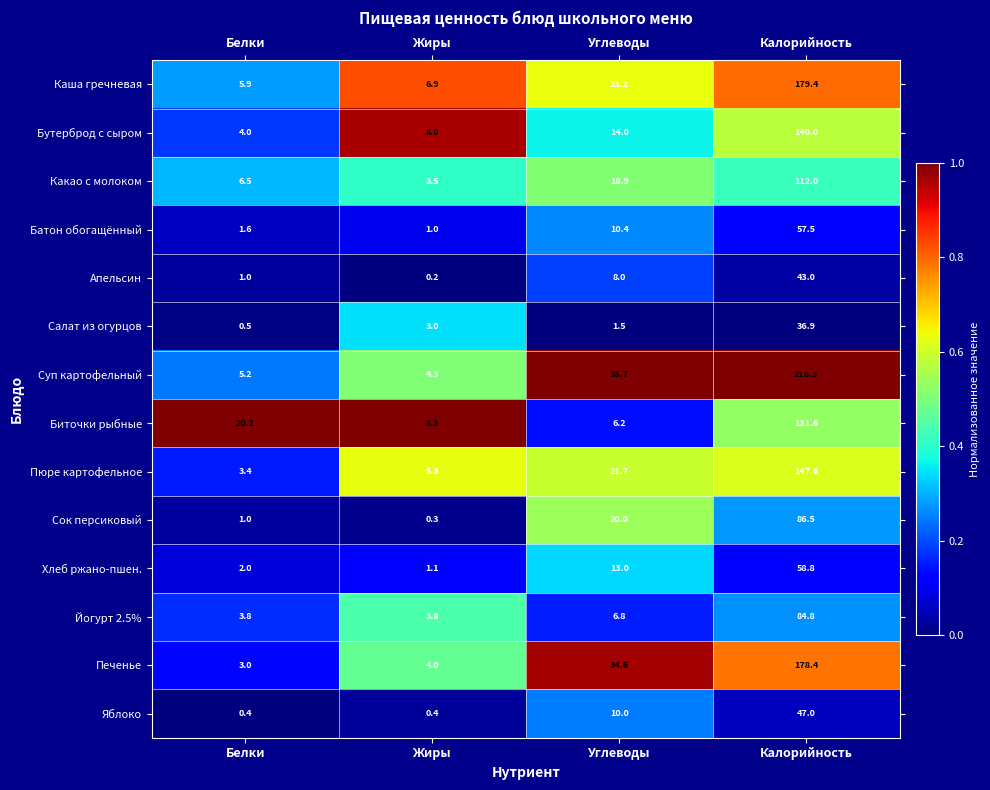

Which series has the largest total across all categories?

Суп картофельный